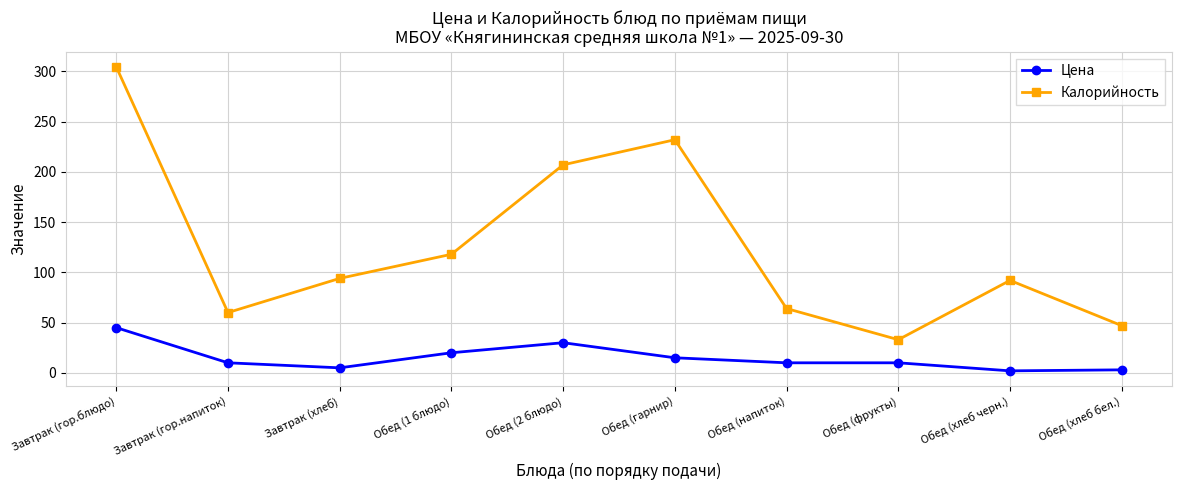

What is the highest value of the Цена series?

45.0